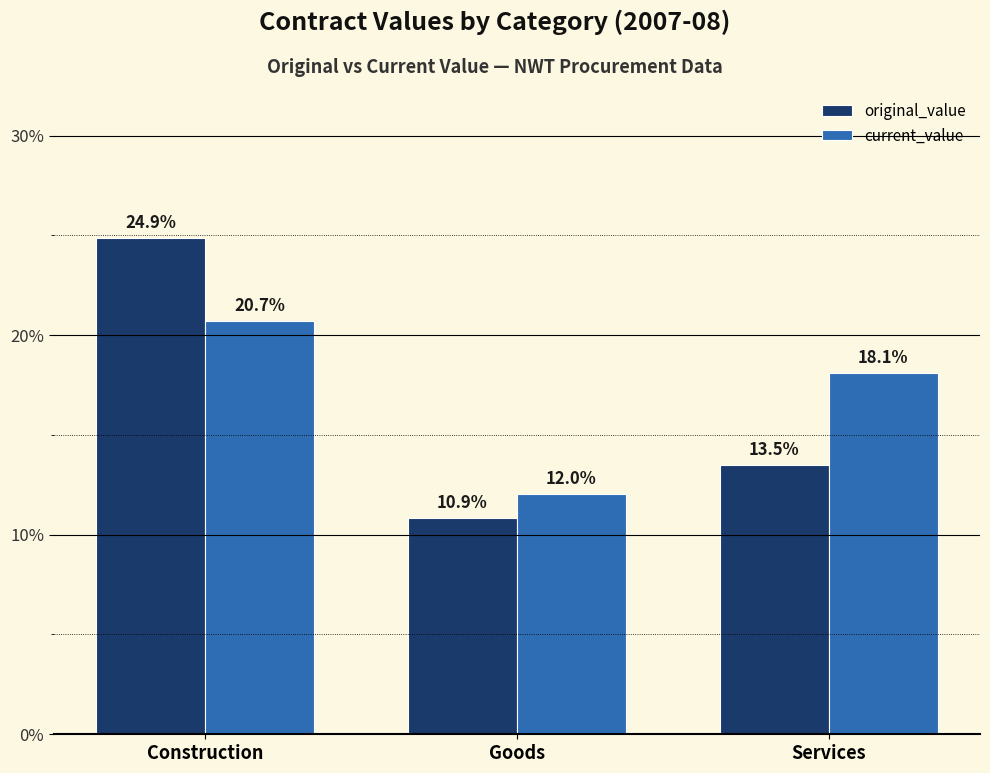

At which category is the sum across all series the highest?

Construction